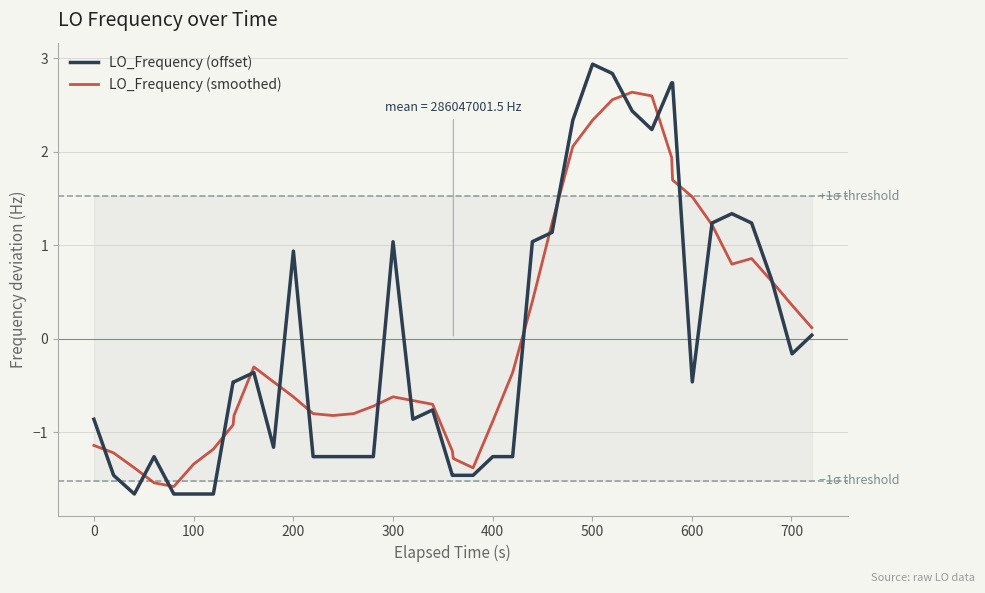

What is the minimum value for LO_Frequency (offset)?

-1.7